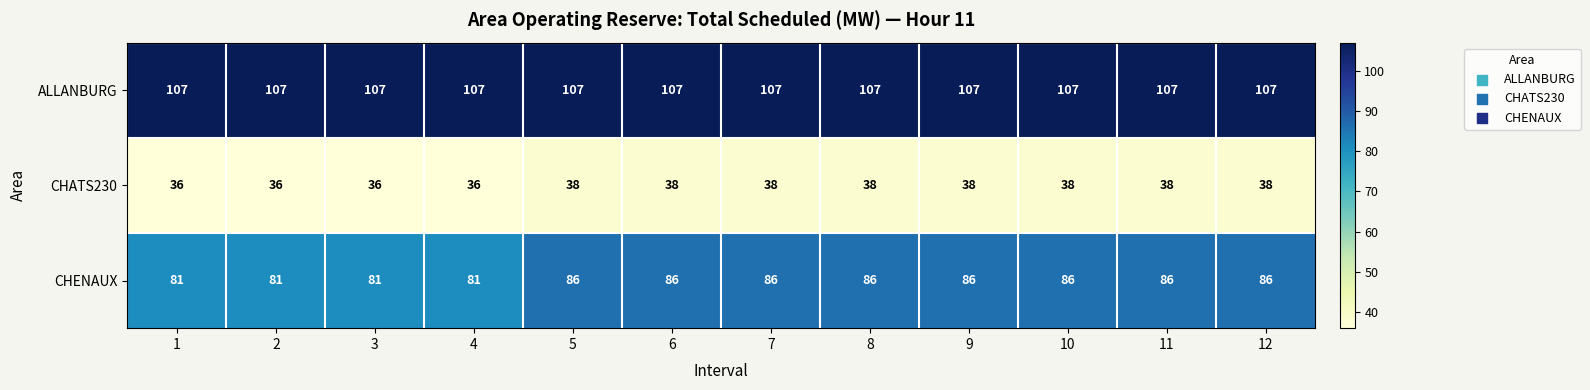

Rank the series by their maximum value, from lowest to highest.

CHATS230, CHENAUX, ALLANBURG